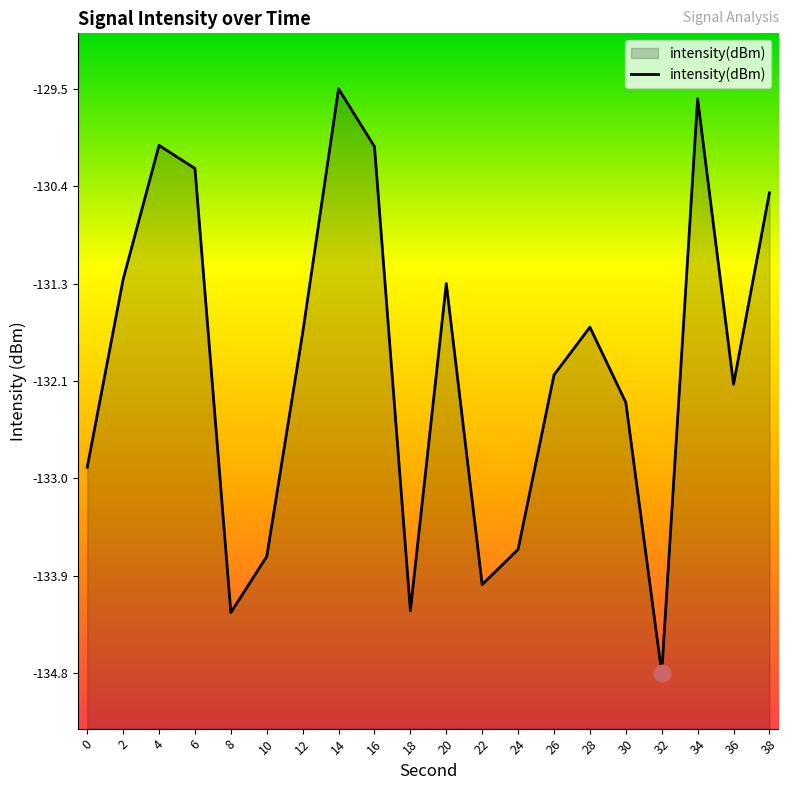

At which category does the chart reach its peak across all series?

14